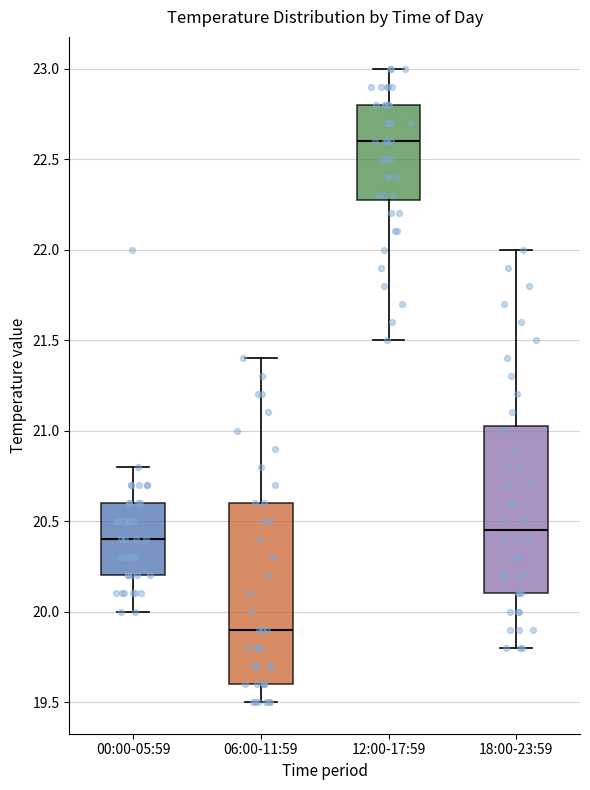

Where does the upper whisker of the box for 00:00-05:59 end on the y-axis? The values are not printed on the chart, so give them approximately, as read against the axis.

20.80